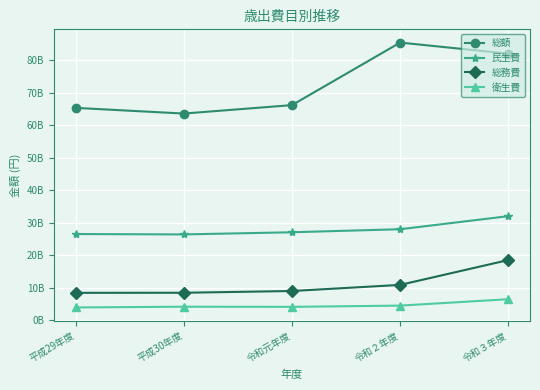

Reading right to left, transcribe all the data shown in this chart.

総額: 令和３年度=81946220349	令和２年度=85354947722	令和元年度=66121760227	平成30年度=63523433296	平成29年度=65275232068
民生費: 令和３年度=31973914627	令和２年度=27953182764	令和元年度=27020472453	平成30年度=26355885767	平成29年度=26473460145
総務費: 令和３年度=18479255016	令和２年度=10831679801	令和元年度=8955091742	平成30年度=8414255171	平成29年度=8389934327
衛生費: 令和３年度=6431143116	令和２年度=4462138125	令和元年度=4083821927	平成30年度=4123837121	平成29年度=3898469948